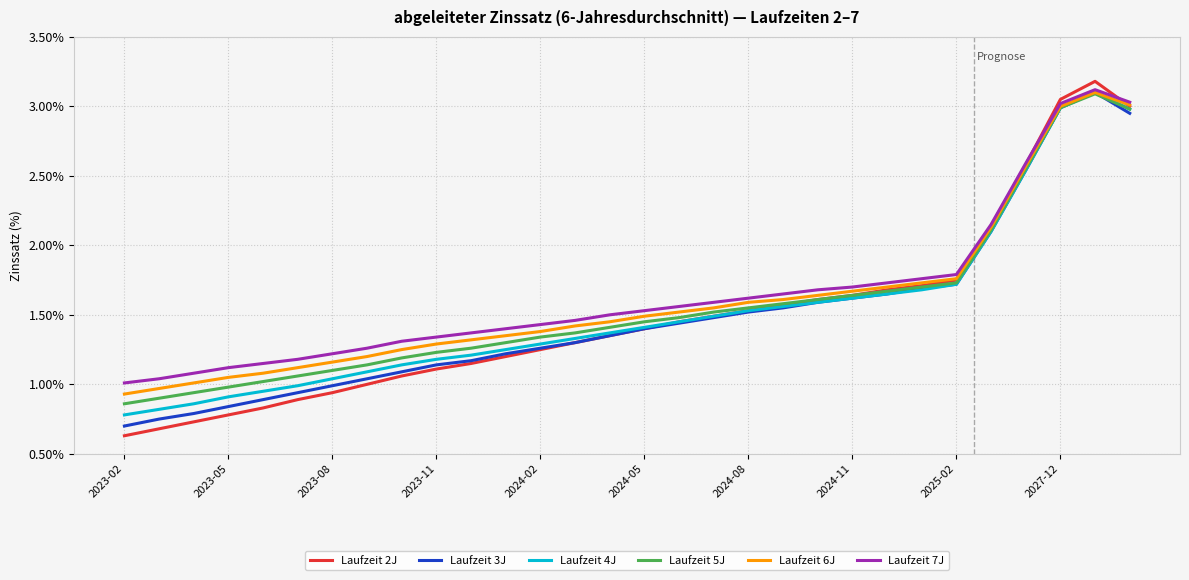

Which series has the largest total across all categories?

Laufzeit 7J